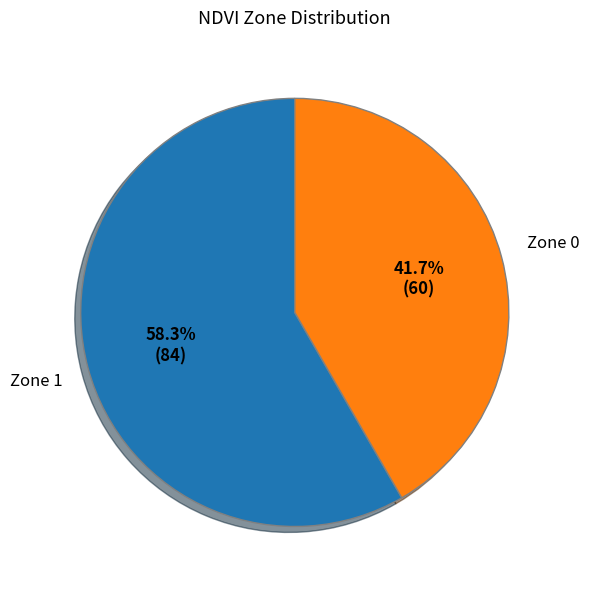

Is there a majority slice in this chart?

Yes